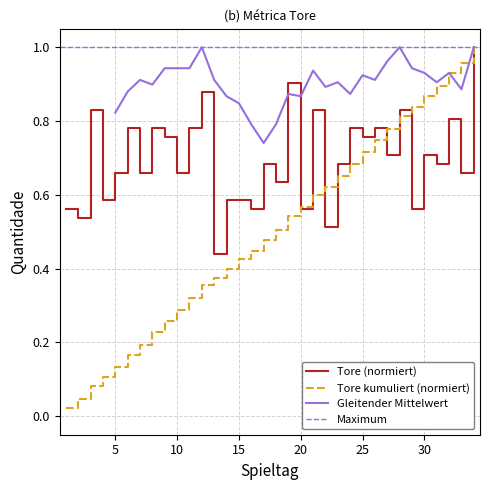

After their last crossing, which series has the higher values: Tore or Tore (kumuliert, normiert)?

Tore (kumuliert, normiert)